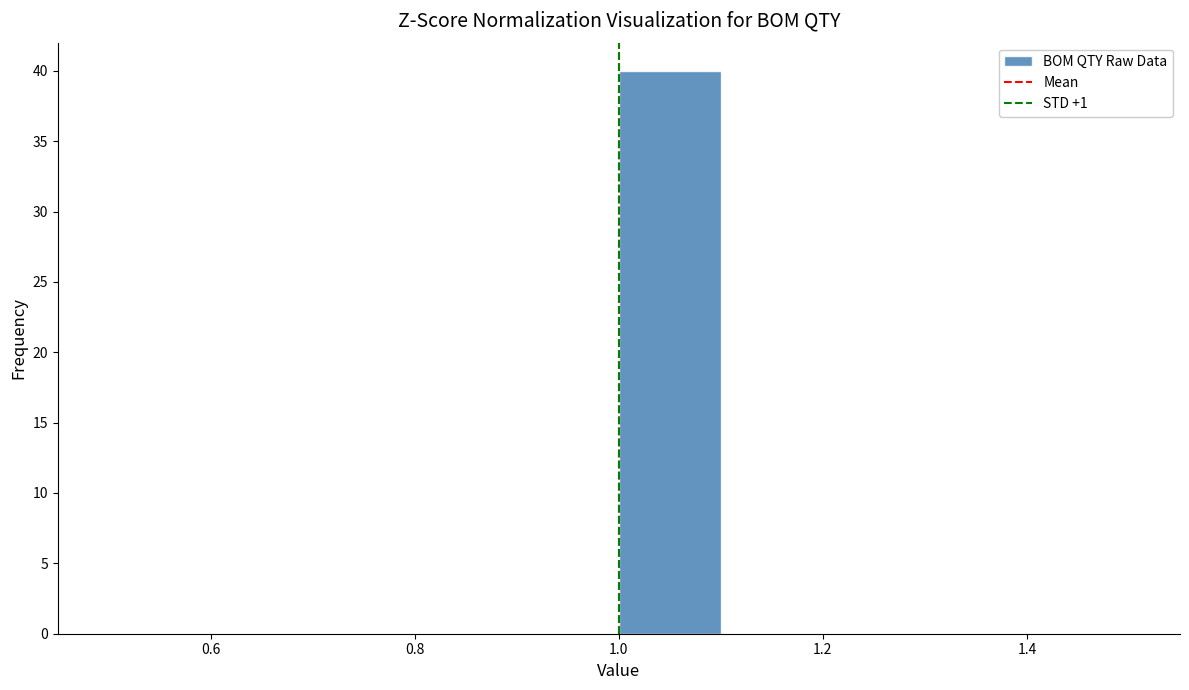

What is the height of the bar covering 1.0 to 1.1 on the x-axis? The values are not printed on the chart, so give them approximately, as read against the axis.

40